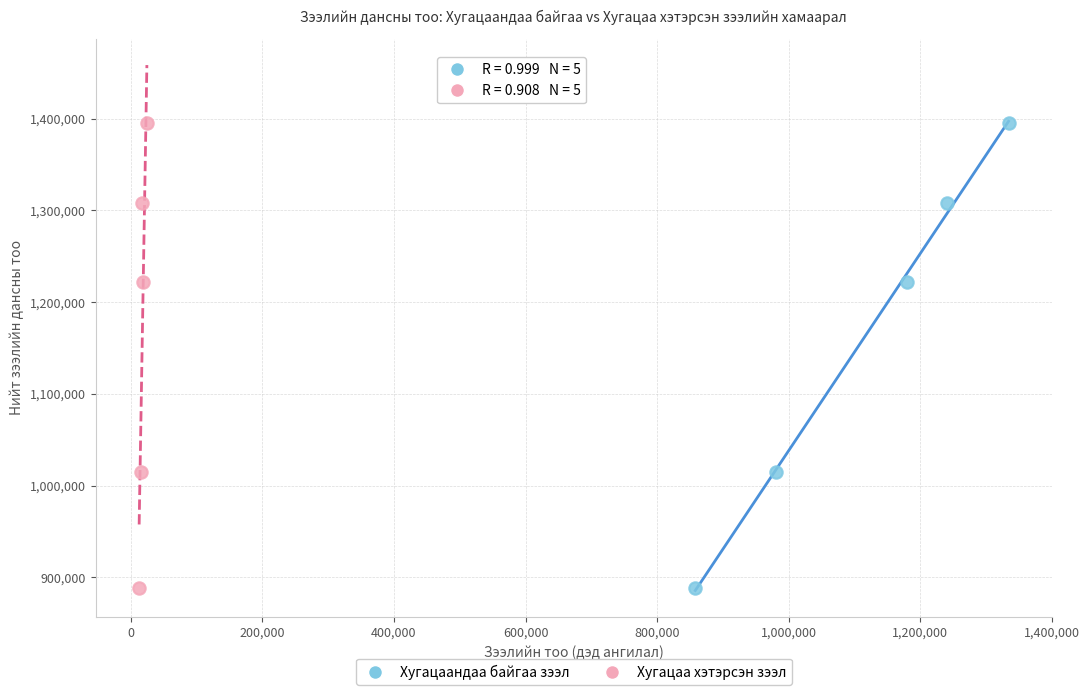

What are all the series names shown in the legend?

Хугацаандаа байгаа зээл, Хугацаа хэтэрсэн зээл